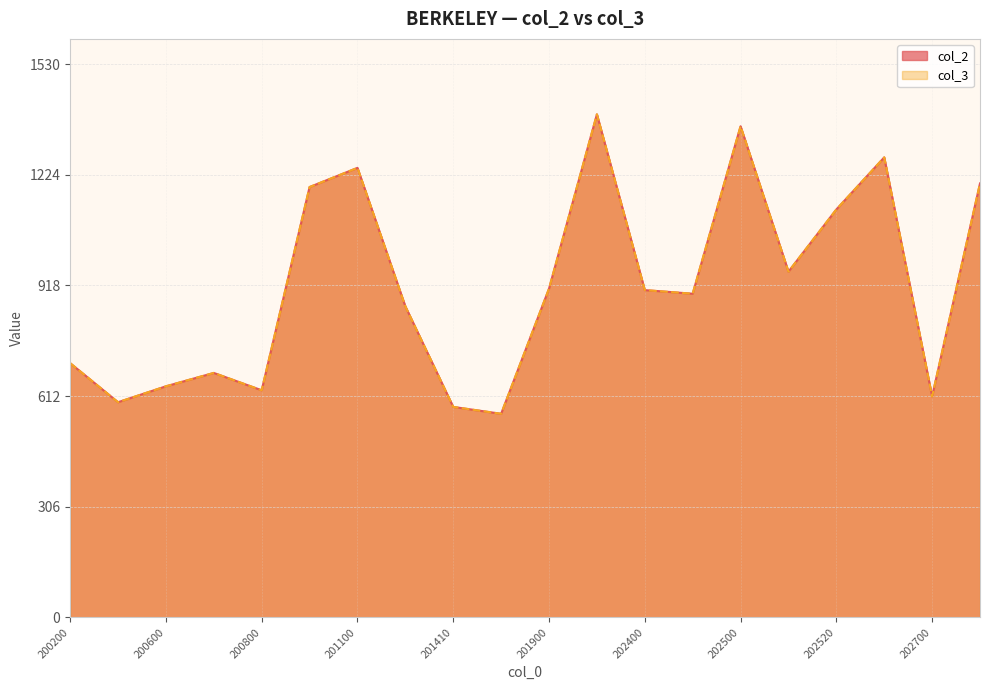

Does the chart display data point markers on the line(s)?

No